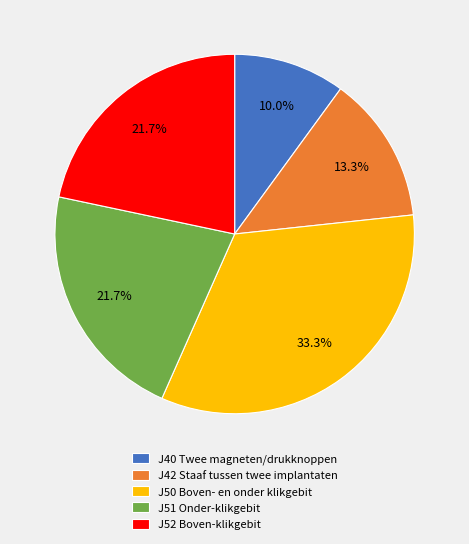

To the nearest percent, what is the difference between the largest and smallest slice percentages?

23%